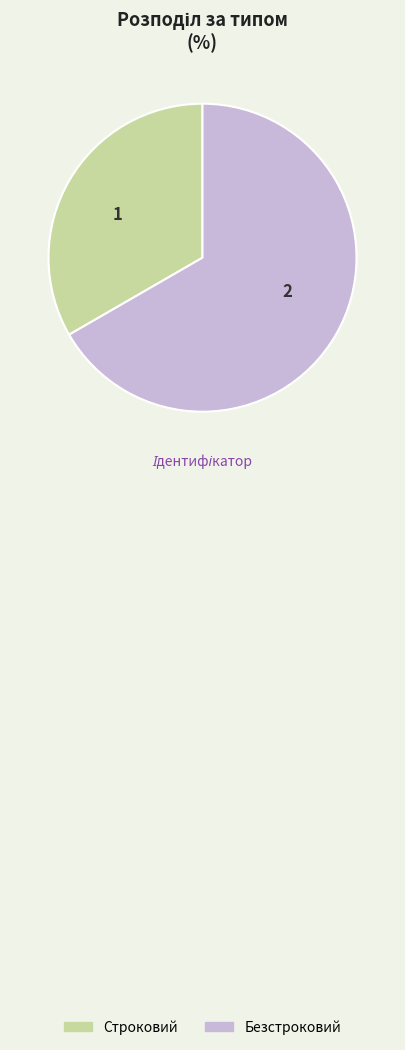

Rank the categories by value from lowest to highest.

Строковий, Безстроковий